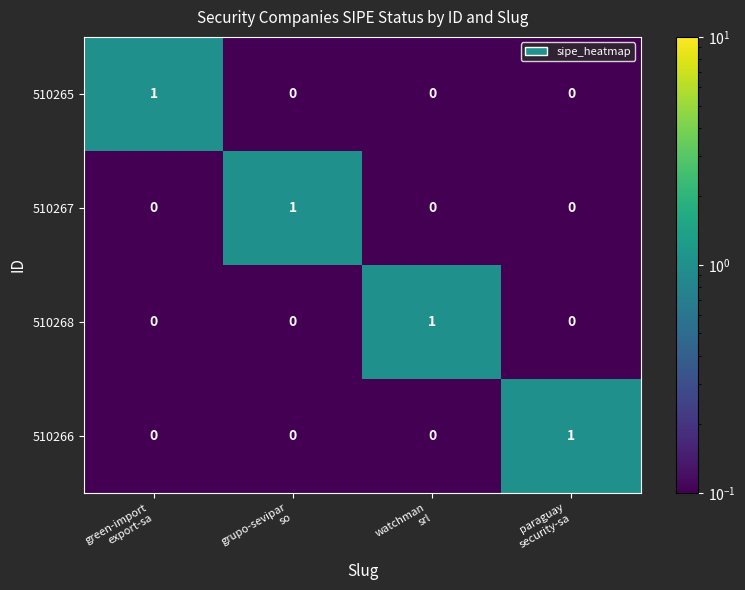

At how many categories does at least one series exceed 0?

4